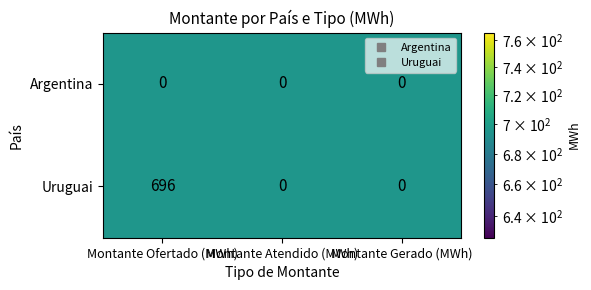

At how many categories does at least one series exceed 544?

1